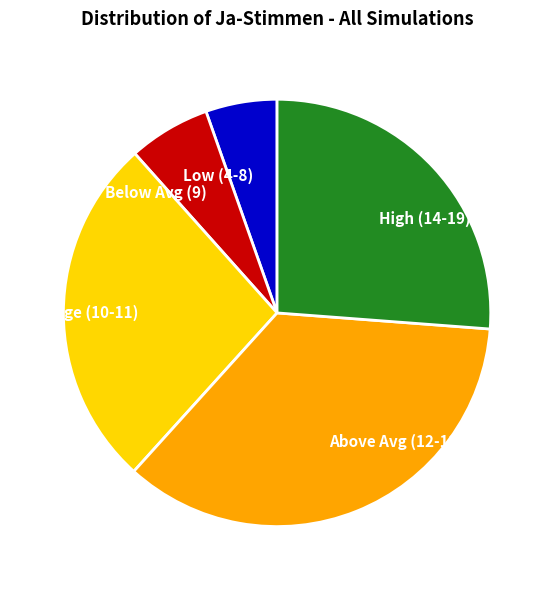

How many segments does this pie chart have?

5